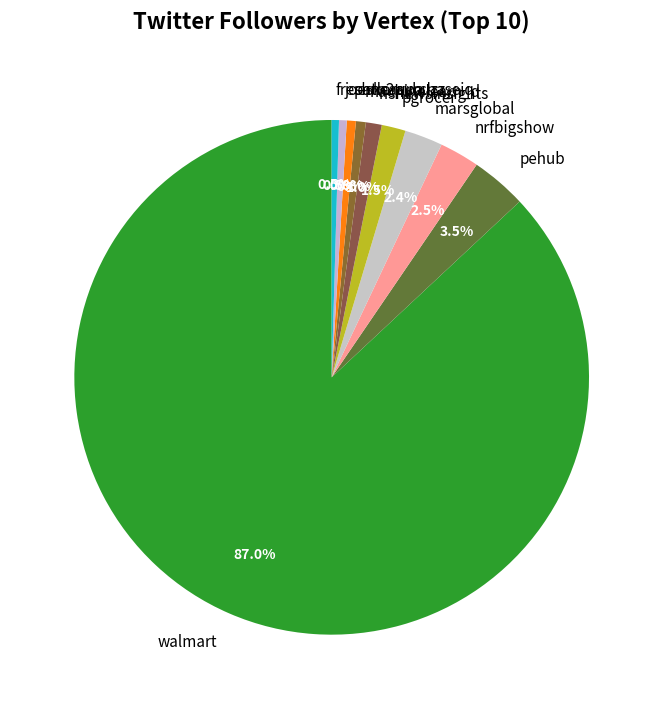

Does any single category account for the majority?

Yes